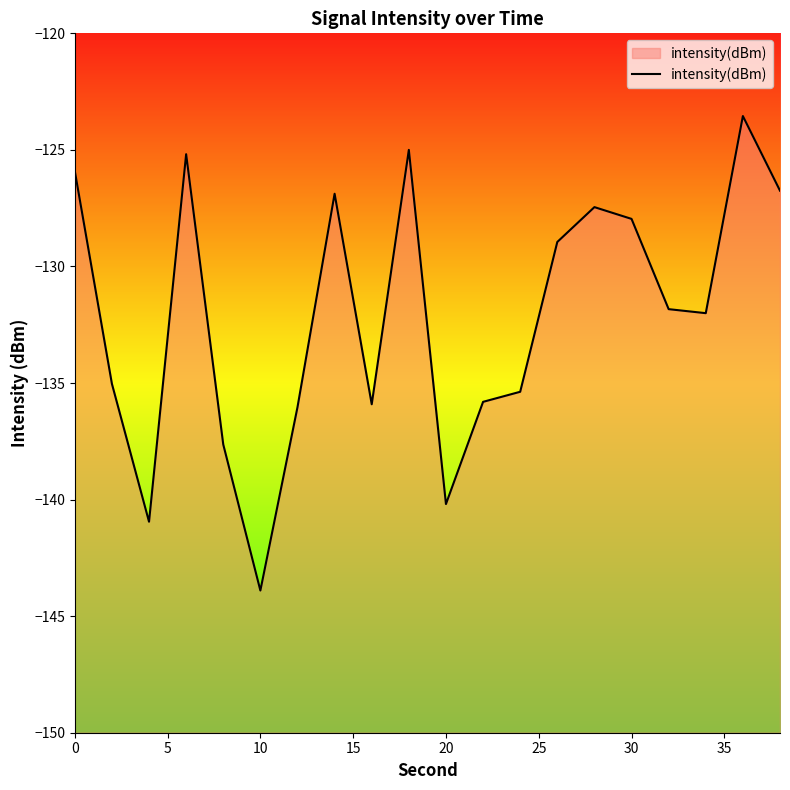

Rank the categories by value from lowest to highest.

25, 10, 10, 20, 30, 40, 11, 12, 5, 17, 16, 13, 15, 14, 35, 19, 0, 15, 9, 18